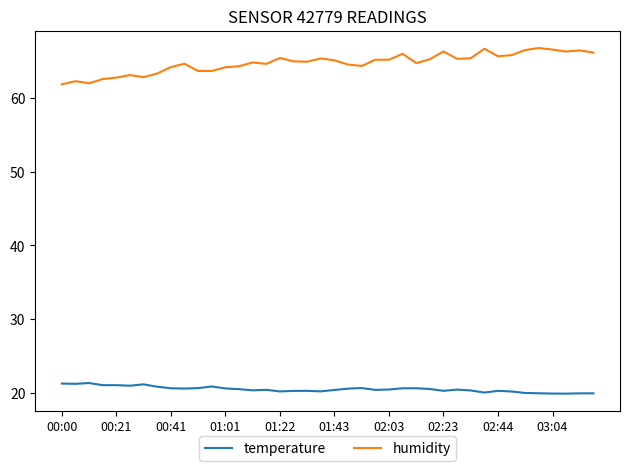

How many lines are shown in the chart?

2